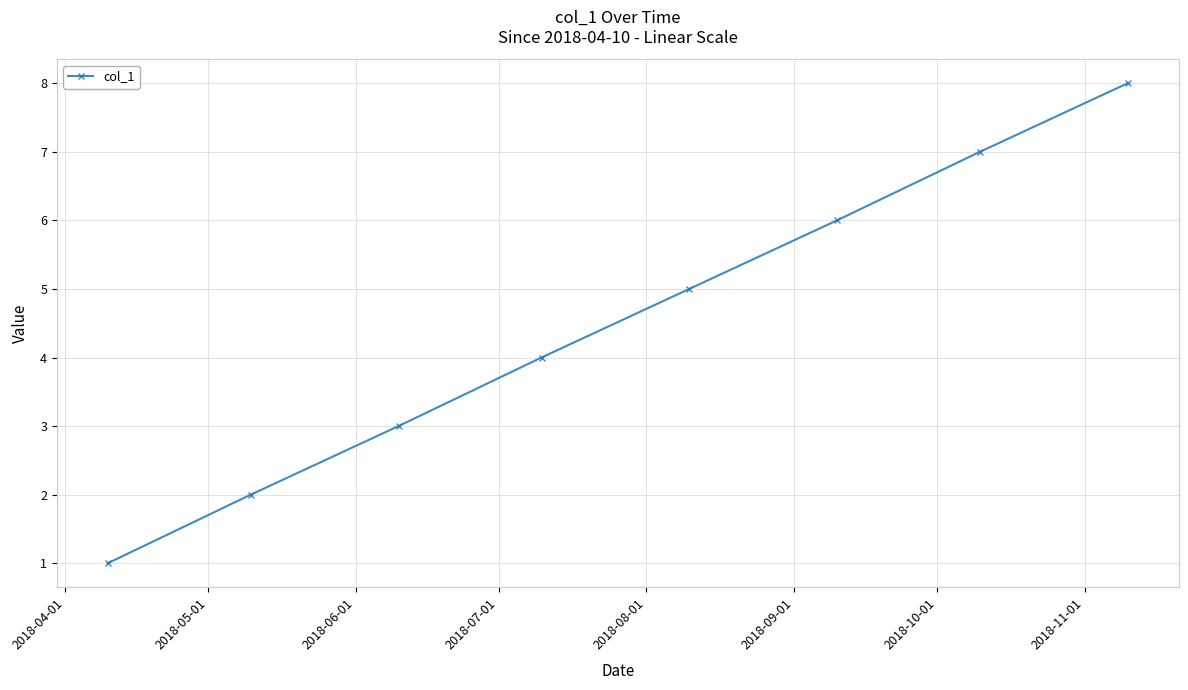

What is the greatest value displayed?

8